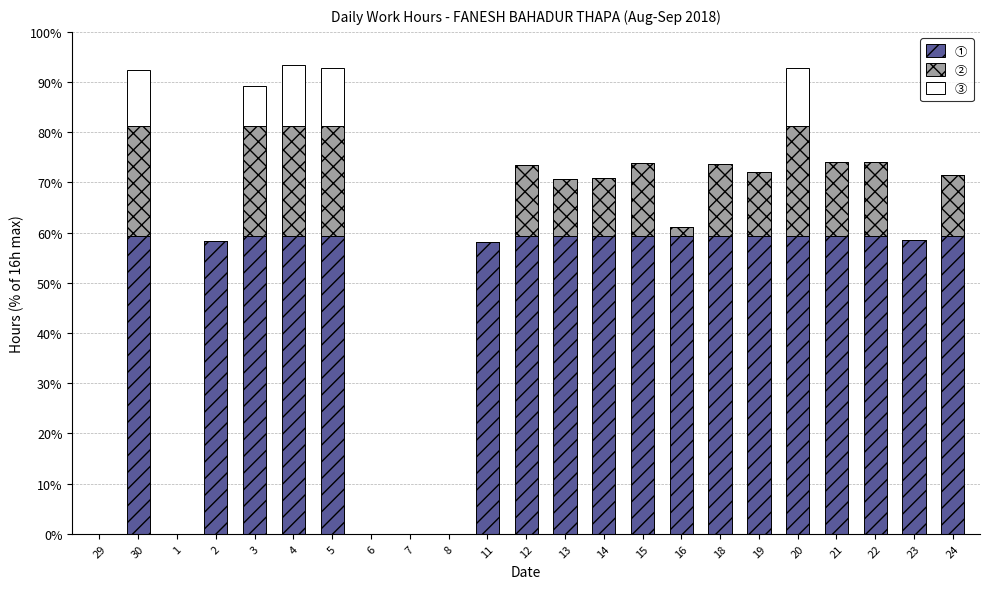

Are the bars grouped side by side (vs. stacked)?

No